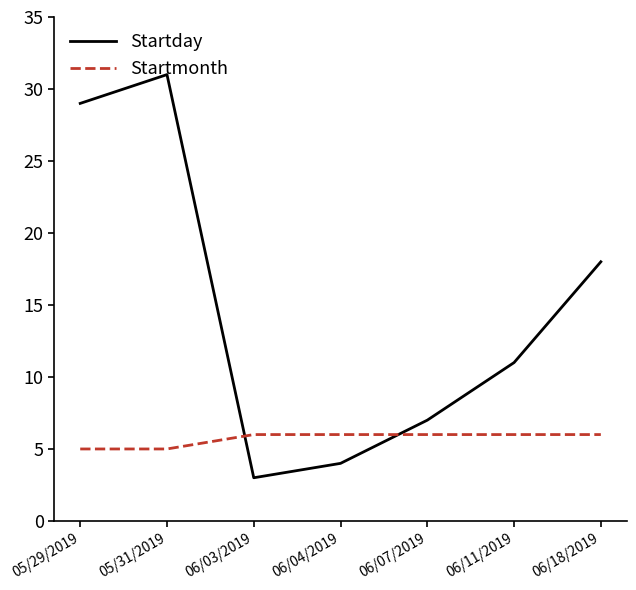

Which series has the largest range (max minus min)?

Startday